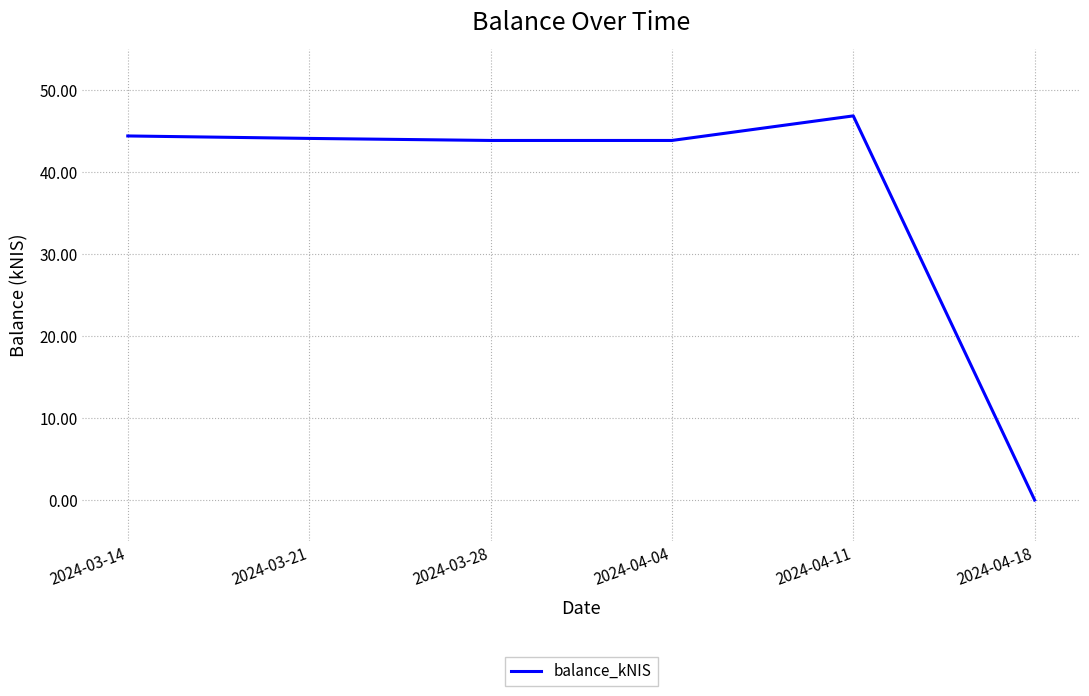

The value at 2024-04-11 is 23.2. True or false?

False